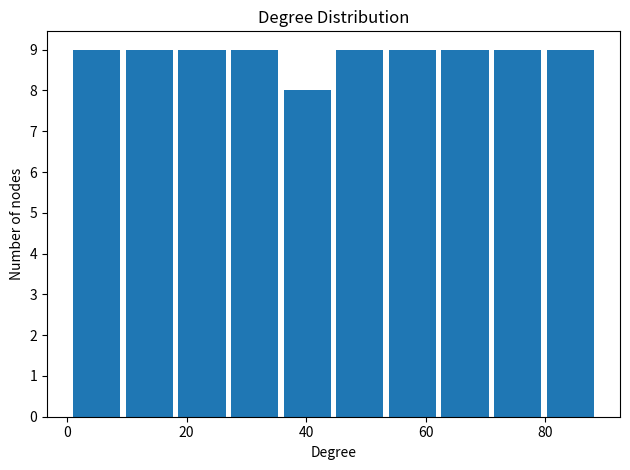

How tall is the bar that spans 18.6 to 27.4 on the x-axis? Neither the bar edges nor the heights are printed on the chart, so give them approximately, as read against the axes.

9